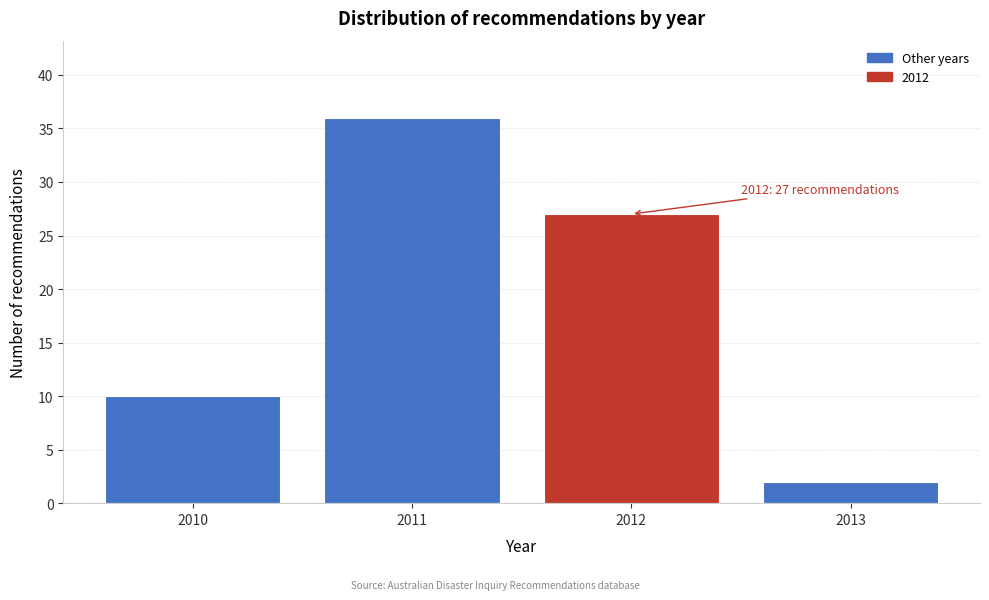

Reading left to right, what are all the values shown in this chart?

2010=10	2011=36	2012=27	2013=2